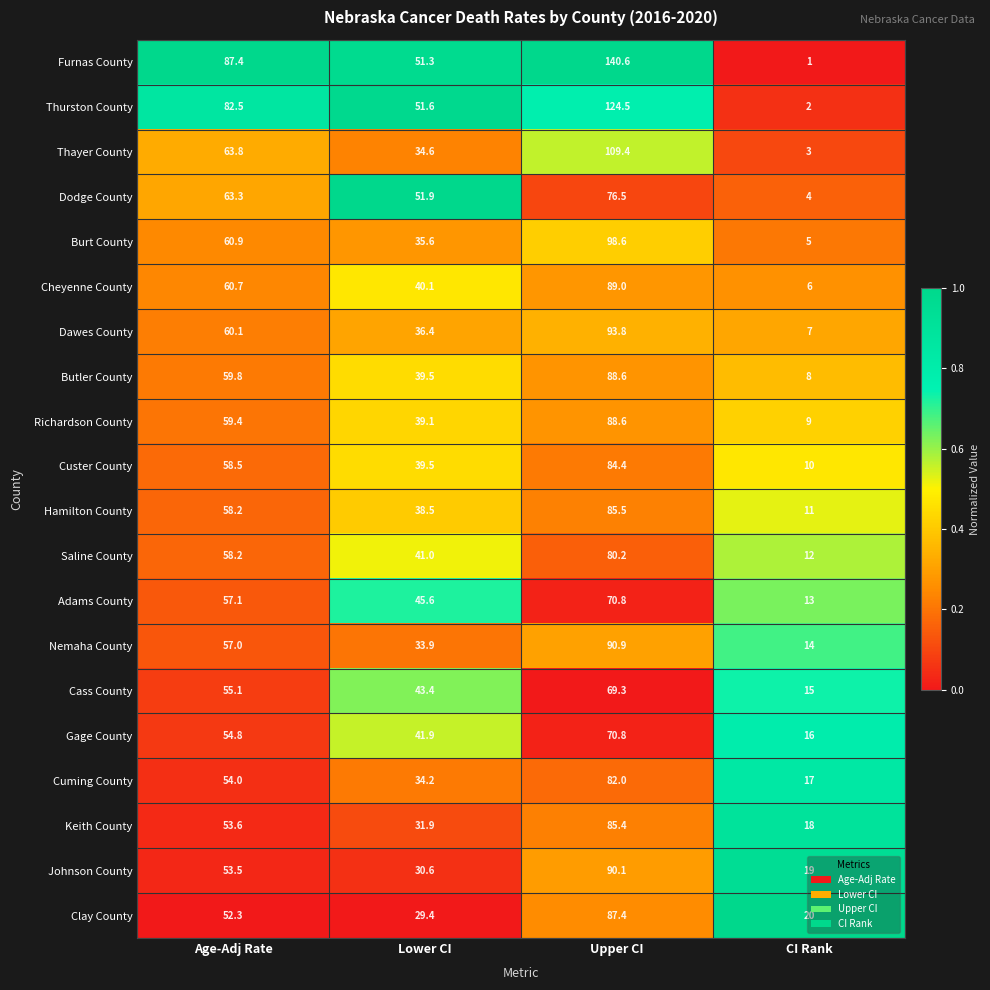

At which label does Thayer County reach its peak?

Upper CI